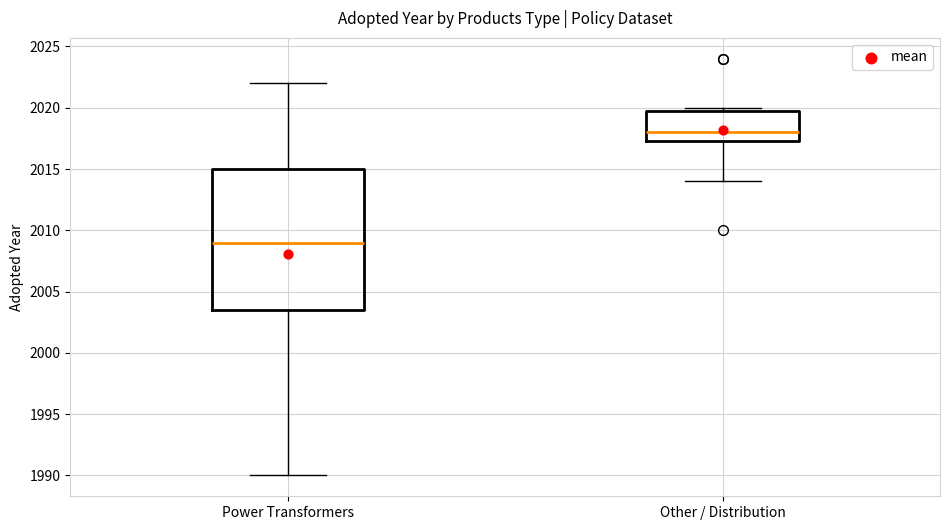

Which box's median line is the highest?

Other / Distribution